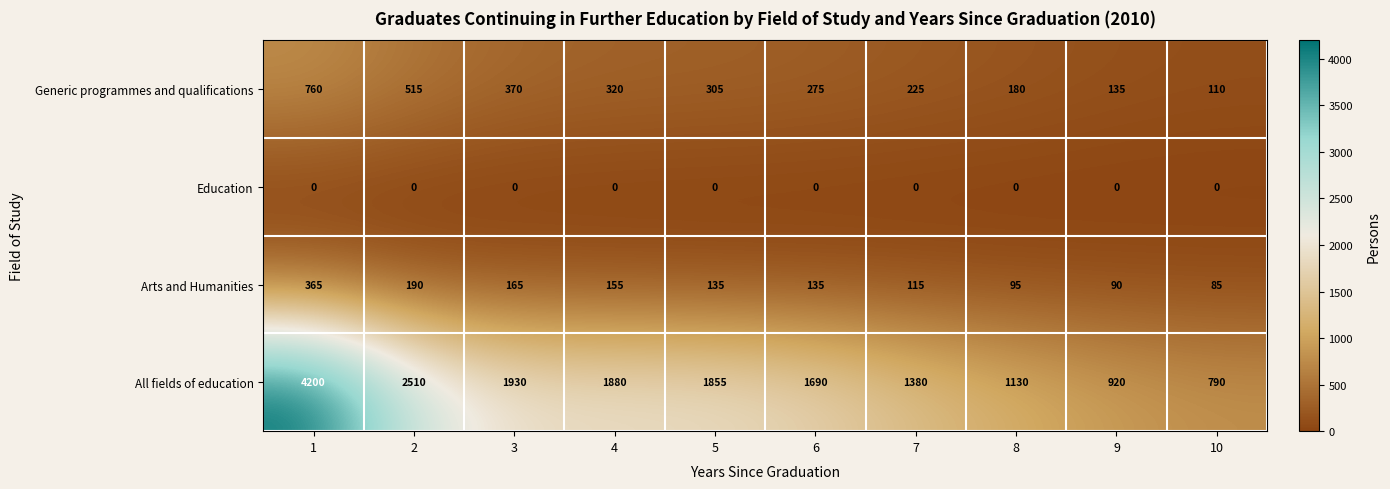

At which category is the sum across all series the highest?

1